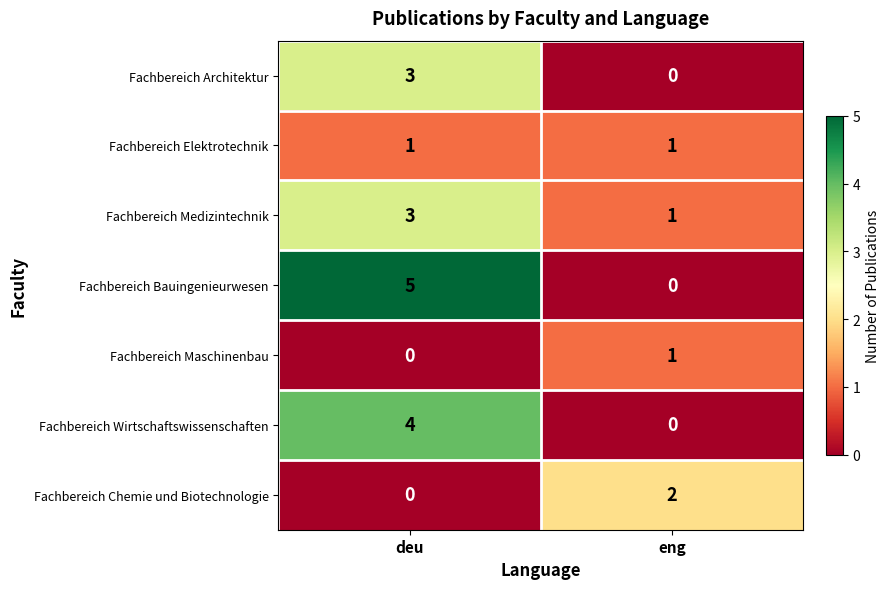

What is the difference between the maximum and minimum values in the Fachbereich Architektur series?

3